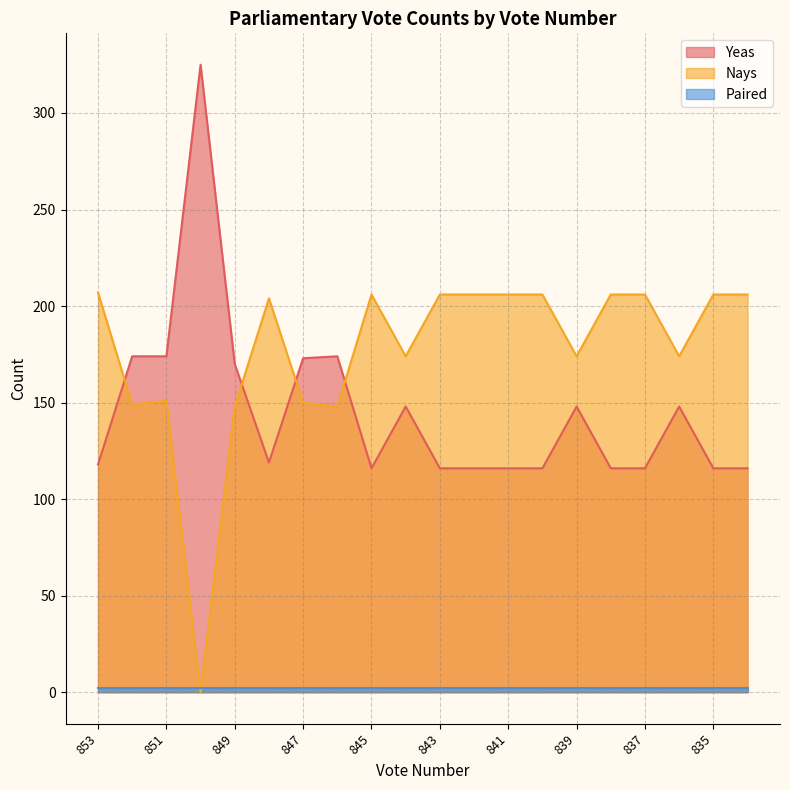

What is the value of the Yeas point at the 1st from the left?

118